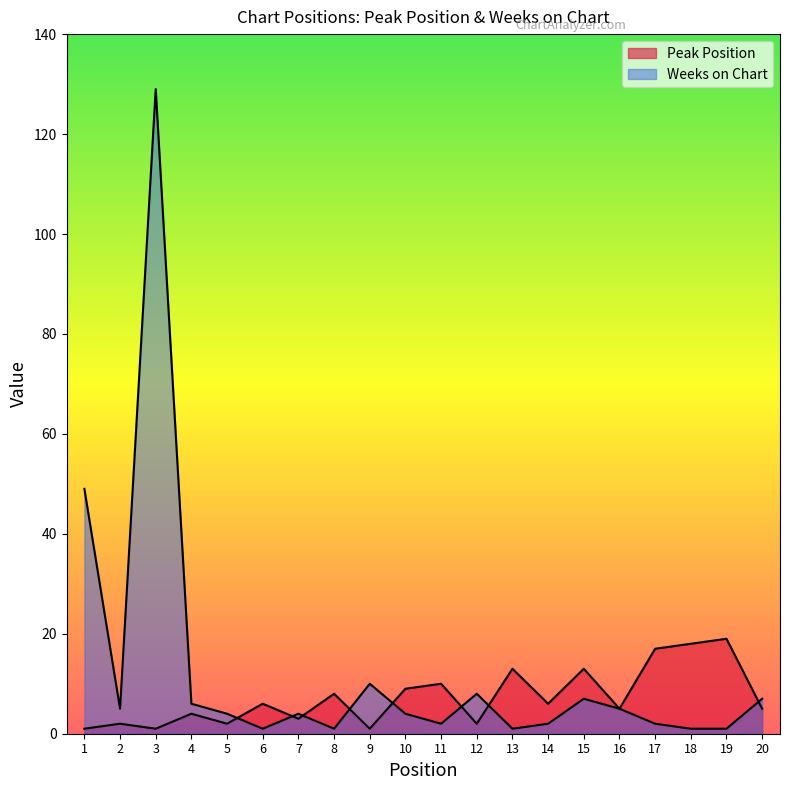

The Weeks on Chart series shows 5 at 10. True or false?

False